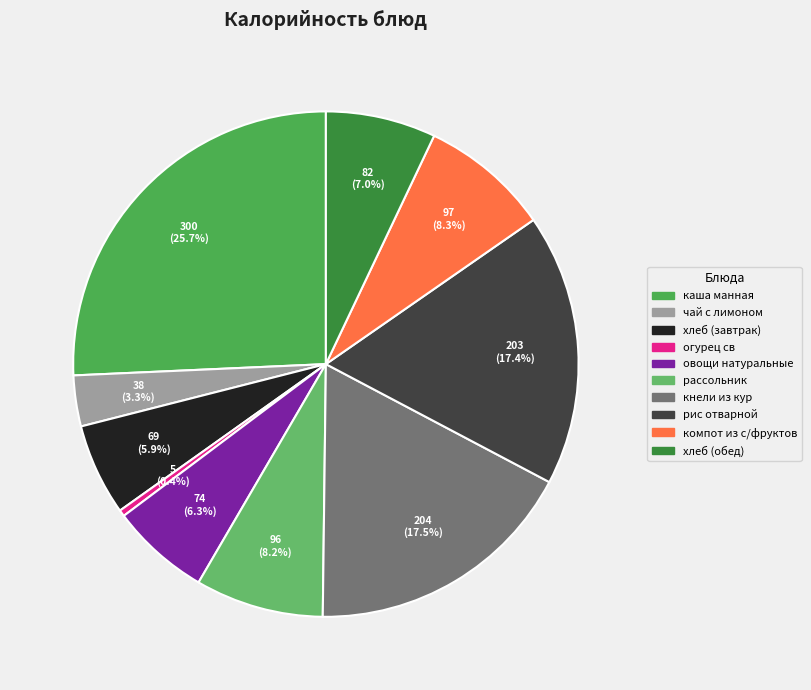

Does any single category account for the majority?

No